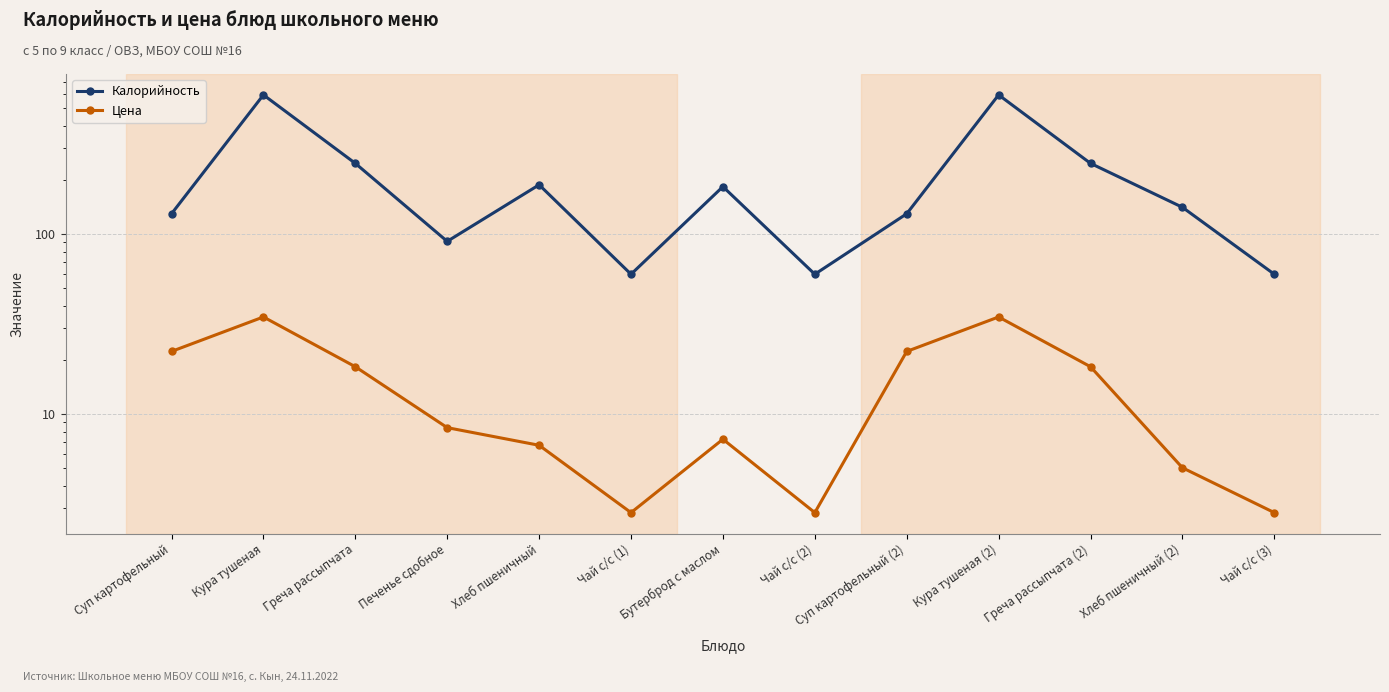

True or false: Калорийность and Цена intersect in this chart.

False